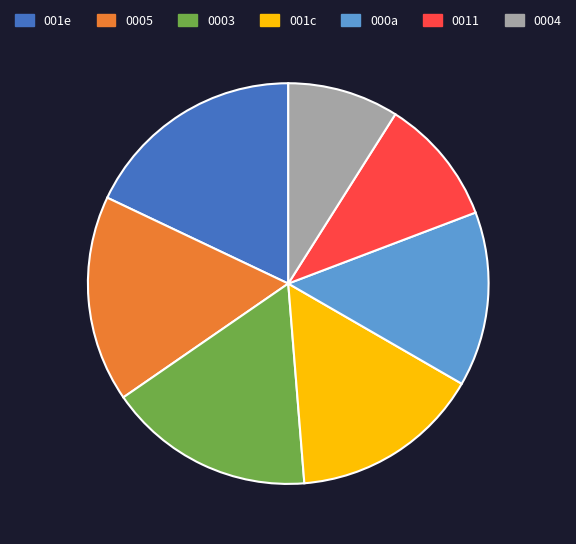

Is it true that 000a is 14% of the pie?

True